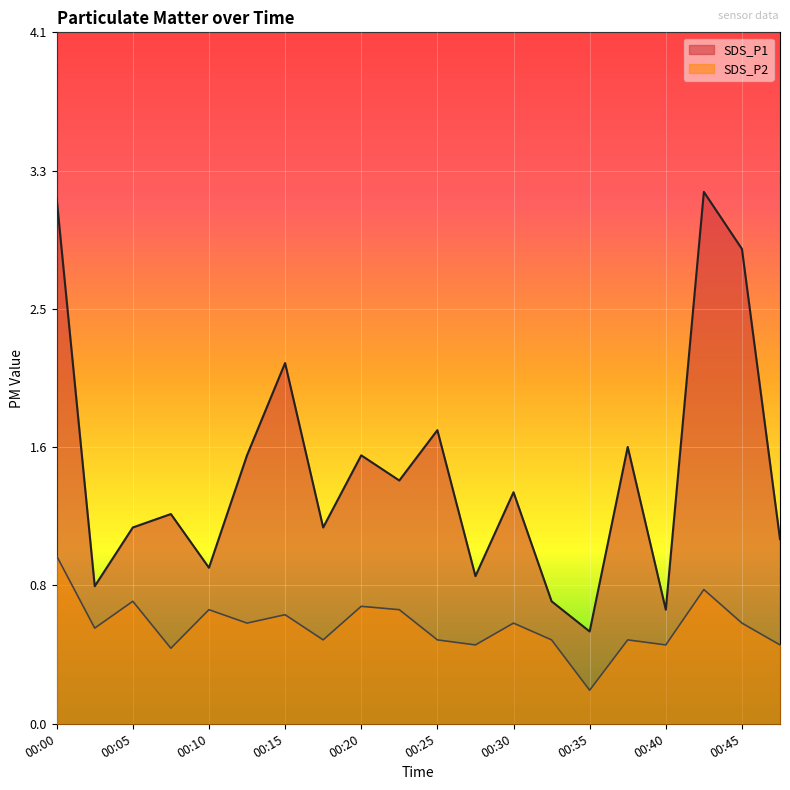

In SDS_P1, how many points are lower than both neighbors (excluding endpoints)?

7